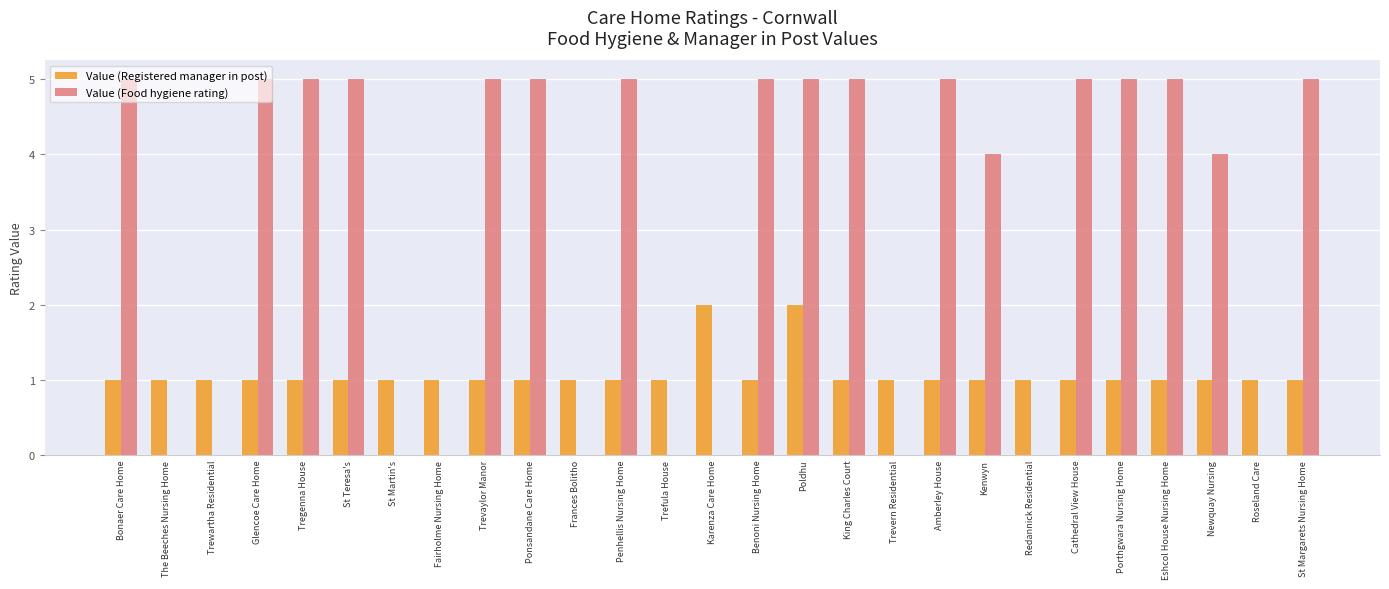

Is the value of Value (Food hygiene rating) at Cathedral View House greater than the value of Value (Registered manager in post) at St Teresa's?

Yes